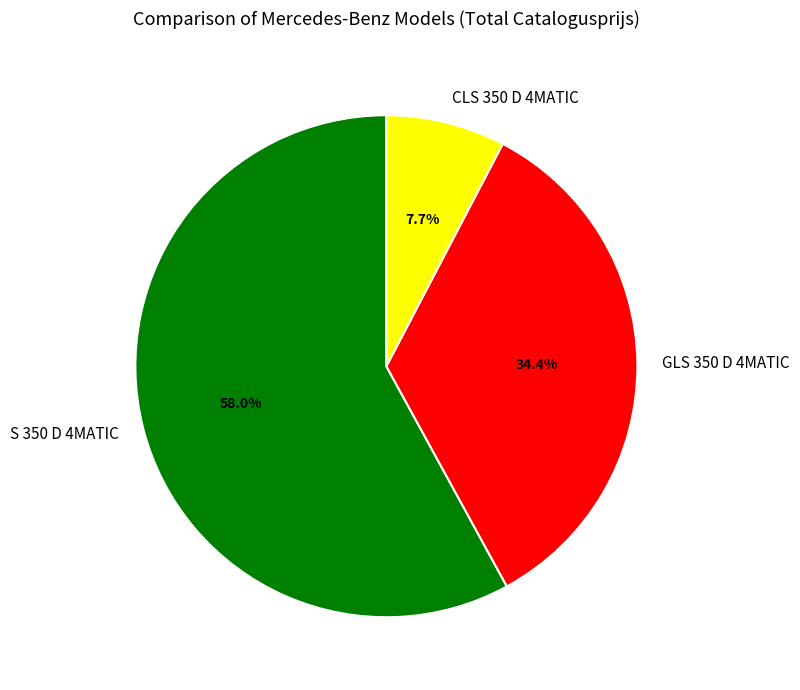

Rank the categories by value from lowest to highest.

CLS 350 D 4MATIC, GLS 350 D 4MATIC, S 350 D 4MATIC